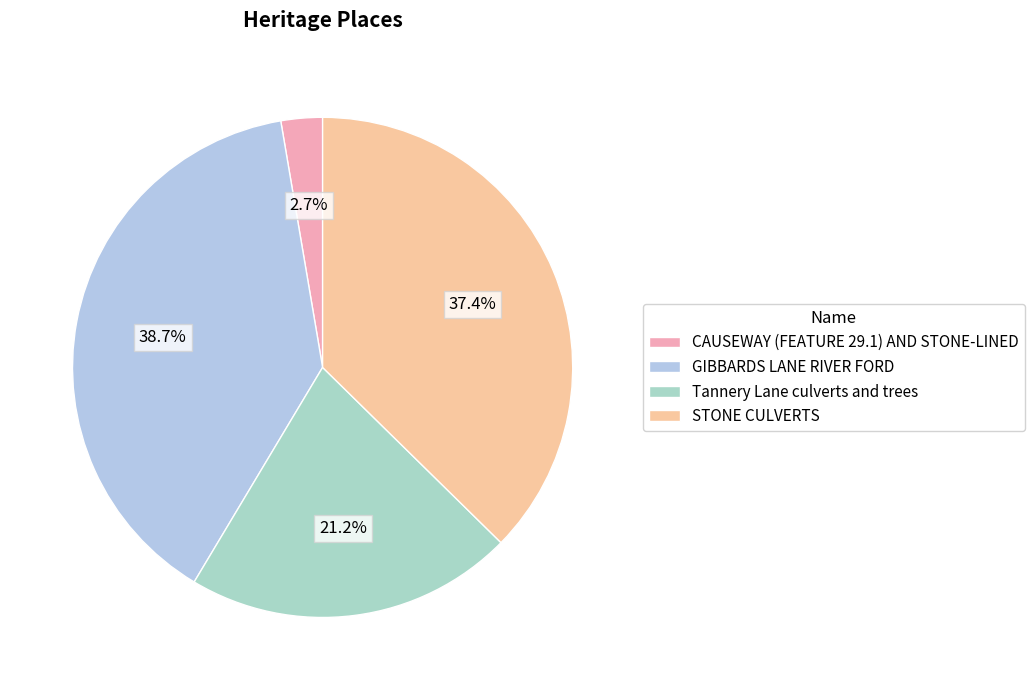

To the nearest percent, what percentage of the pie is GIBBARDS LANE RIVER FORD?

39%